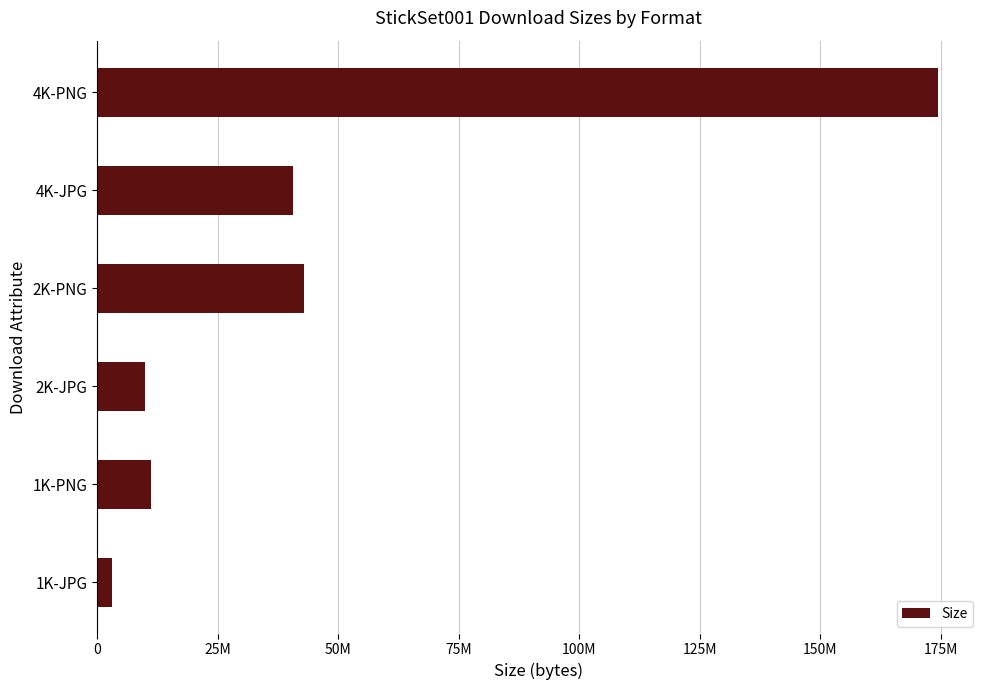

Does the chart contain any negative values?

No